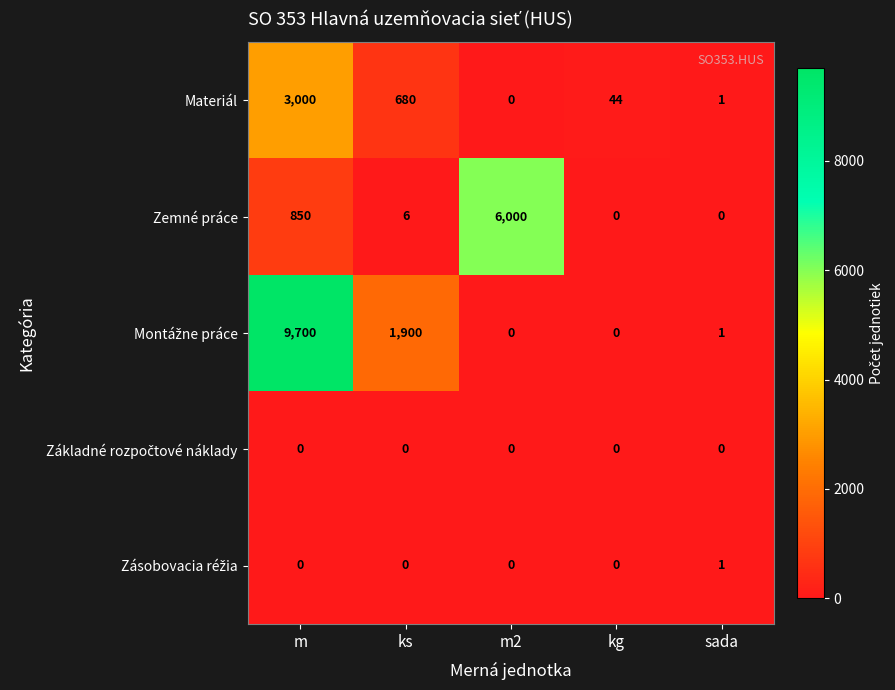

Between ks and m2, which series saw the biggest shift?

Zemné práce